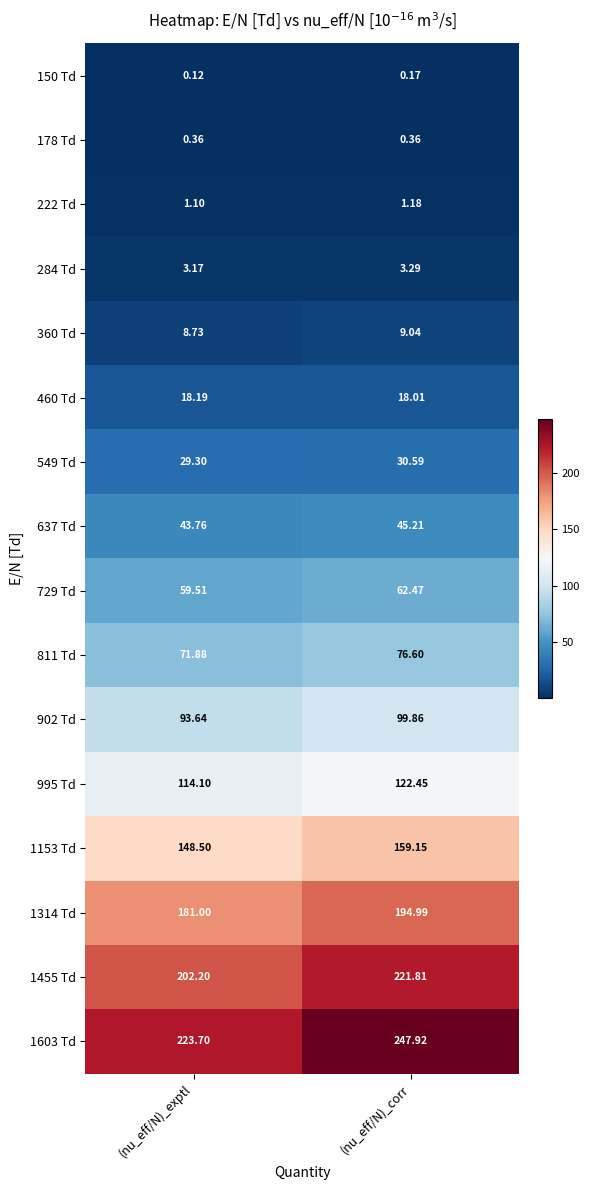

At which category is the sum across all series the highest?

(nu_eff/N)_corr